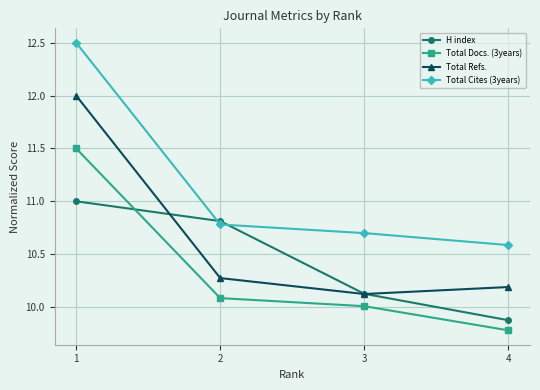

Which series has the largest range (max minus min)?

Total Cites (3years)